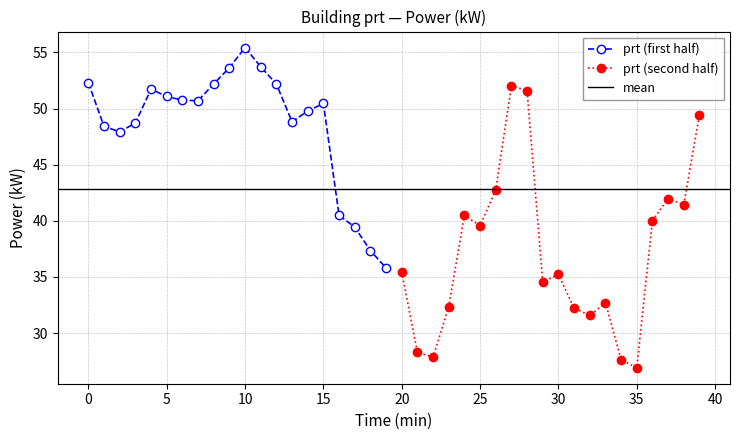

What is the change in value from 15:00 to 19:00?

-14.7